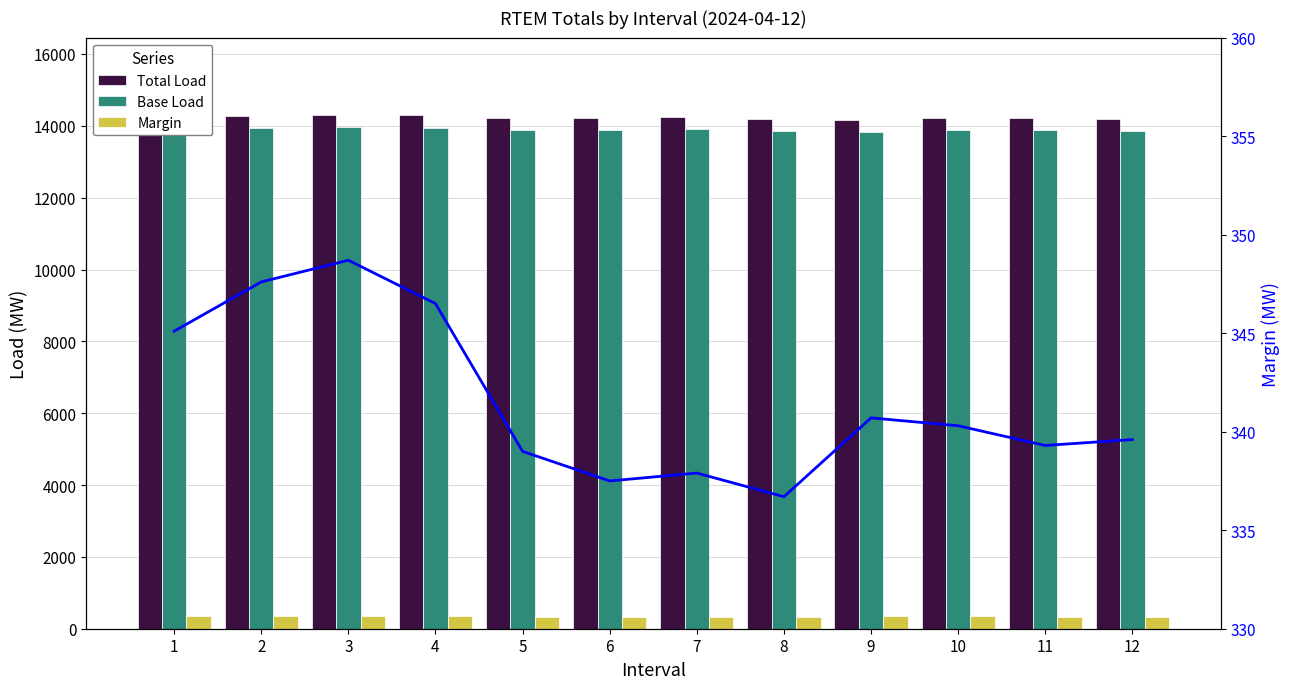

The value of Total Load at 6 is 14221.9. True or false?

True